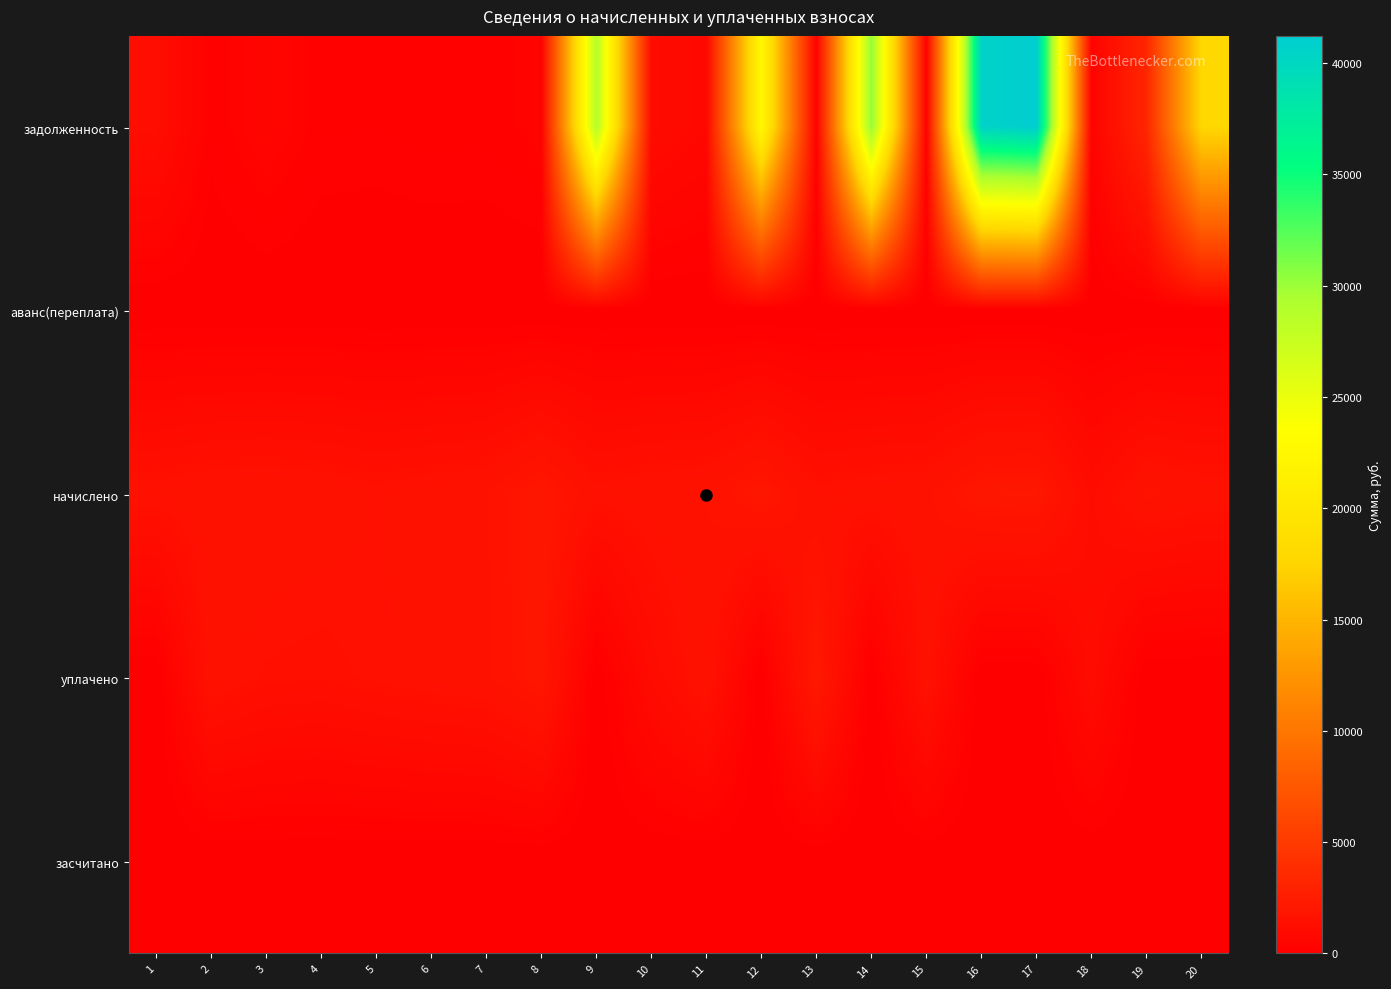

At 1, list the series in order from smallest to largest.

аванс(переплата), уплачено, засчитано, задолженность, начислено